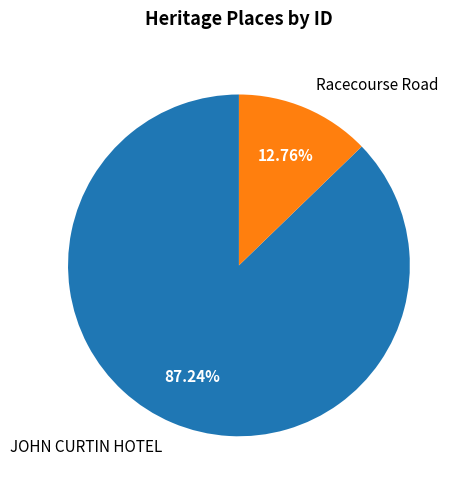

Which has a higher value, Racecourse Road or JOHN CURTIN HOTEL?

JOHN CURTIN HOTEL